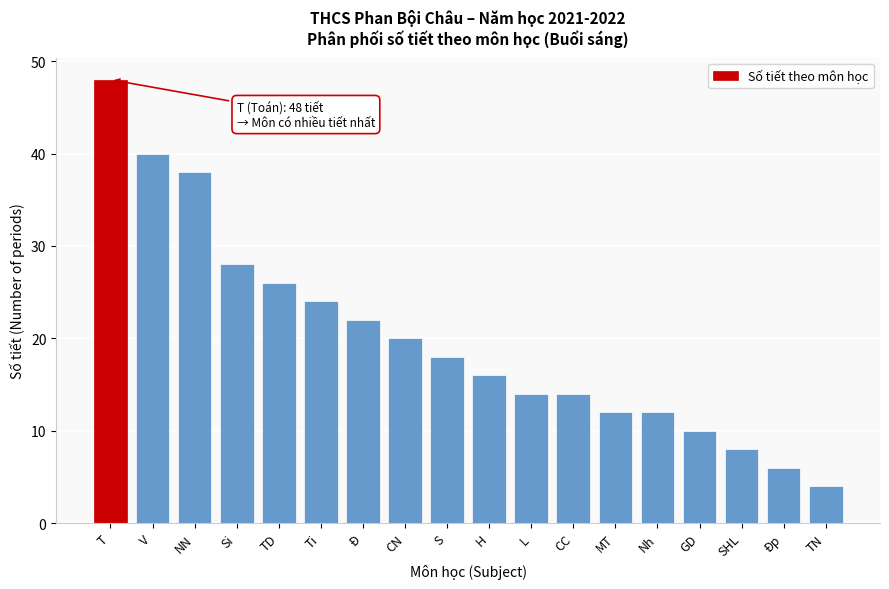

Reading left to right, extract all data points from this chart.

T=48	V=40	NN=38	Si=28	TD=26	Ti=24	Đ=22	CN=20	S=18	H=16	L=14	CC=14	MT=12	Nh=12	GD=10	SHL=8	Đp=6	TN=4